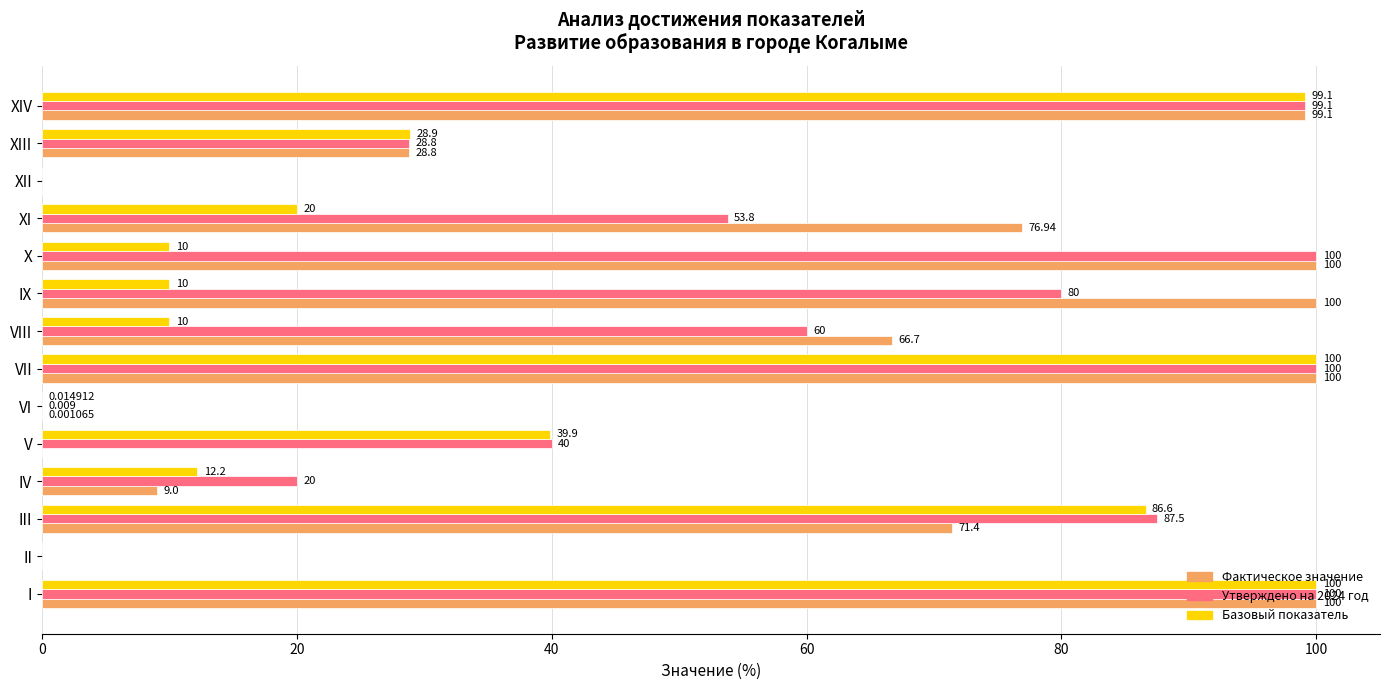

Where is Базовый показатель nearest to the value 50?

V